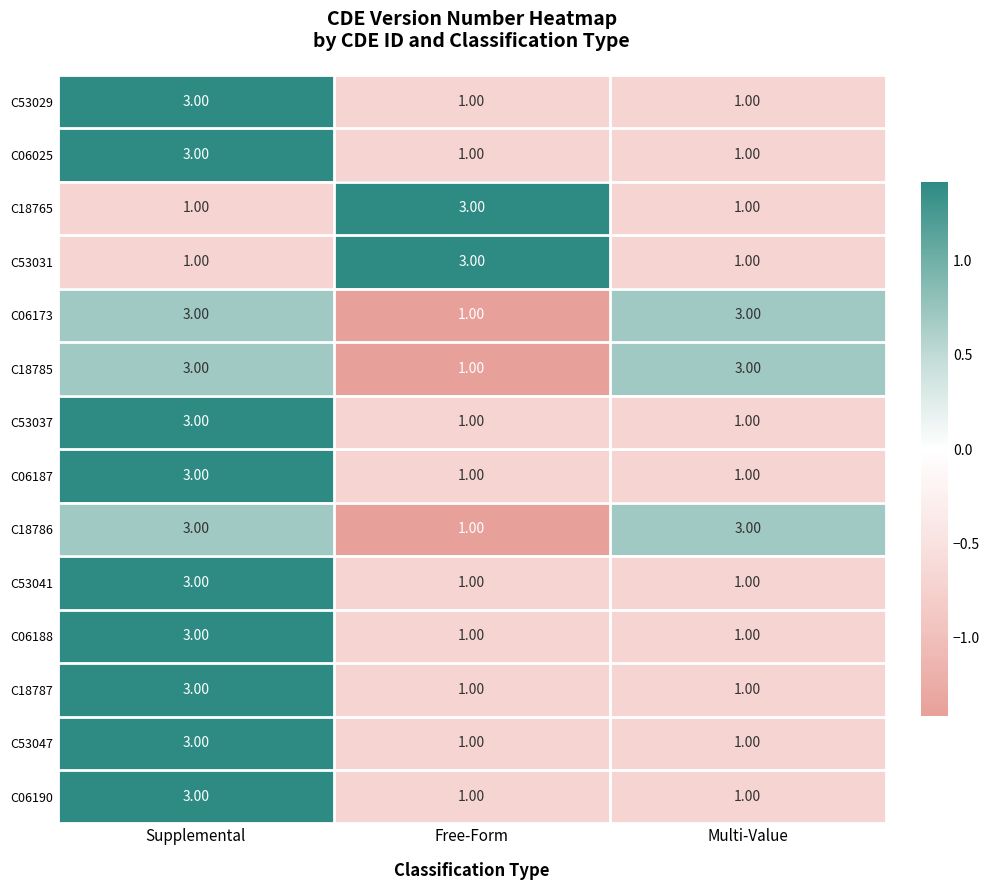

At which category is the sum across all series the highest?

Supplemental